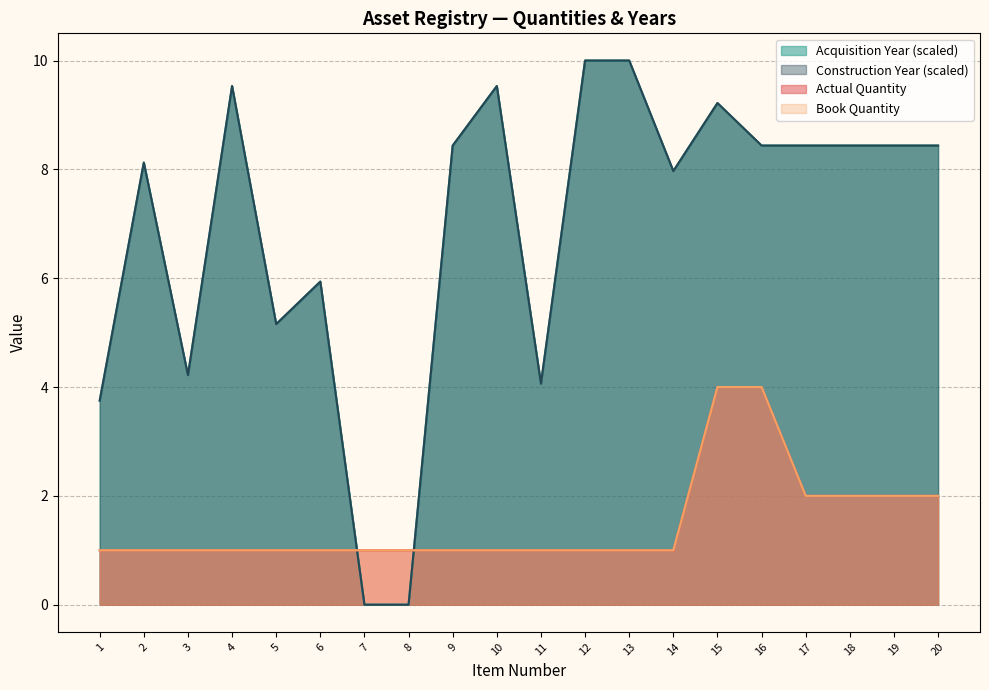

What is the difference between the highest and lowest values at 20?

6.4